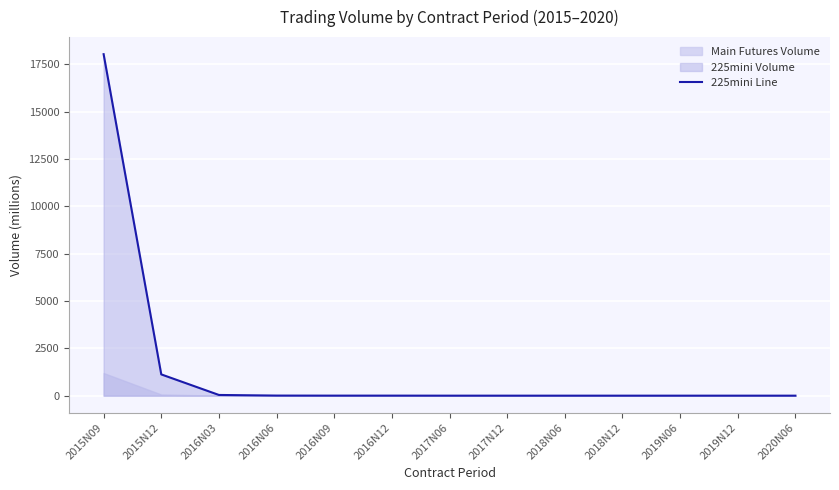

Does the chart display data point markers on the line(s)?

No